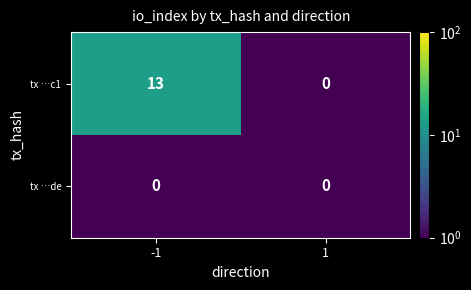

Reading left to right, transcribe all the data shown in this chart.

tx …c1: -1=13	1=0
tx …de: -1=0	1=0